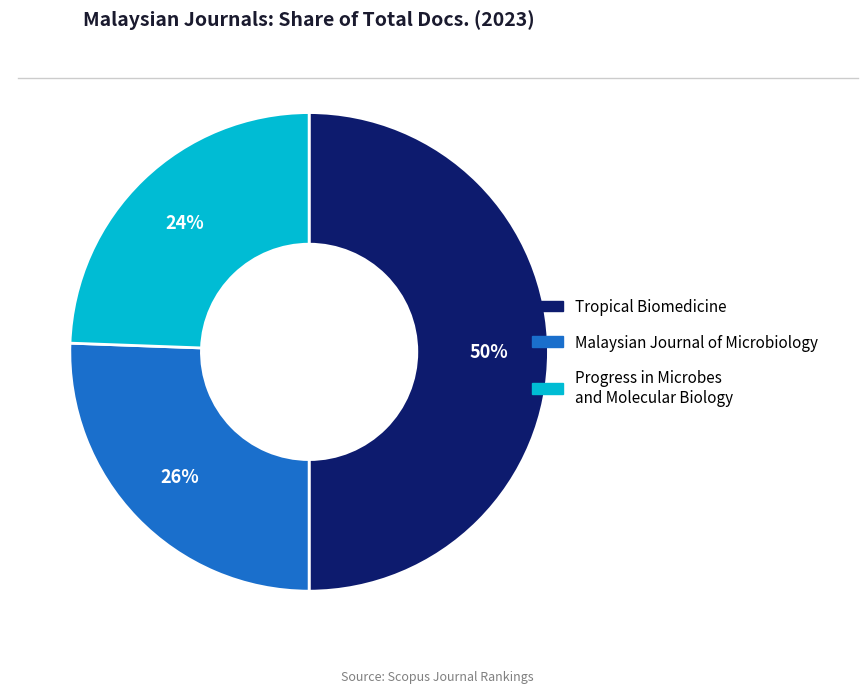

Do Tropical Biomedicine and Malaysian Journal of Microbiology together represent more than half of the pie?

Yes